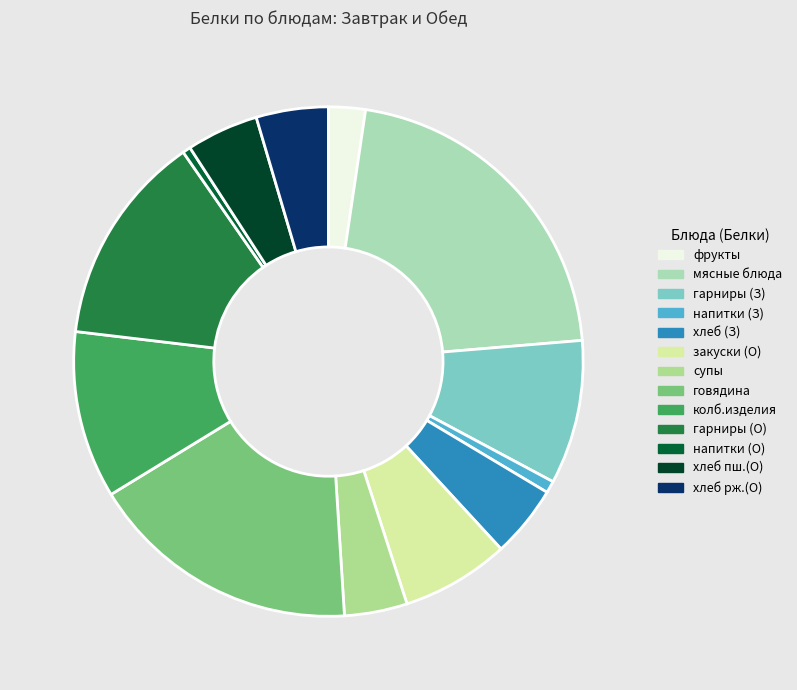

Is there a majority slice in this chart?

No